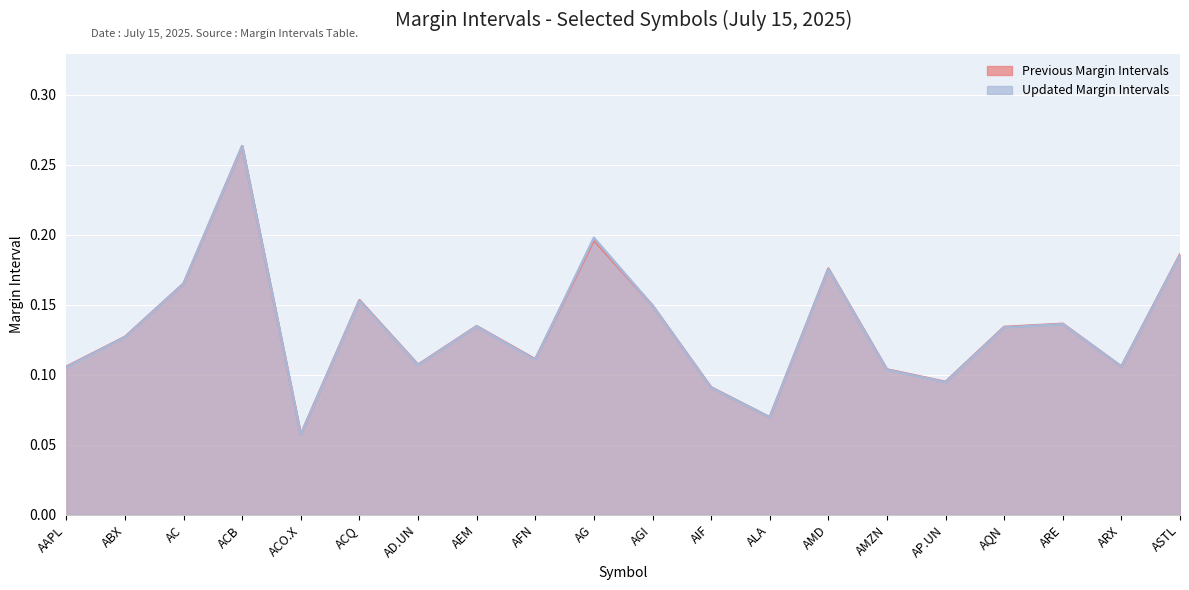

List the series in order of their overall mean, highest first.

Previous Margin Intervals, Updated Margin Intervals